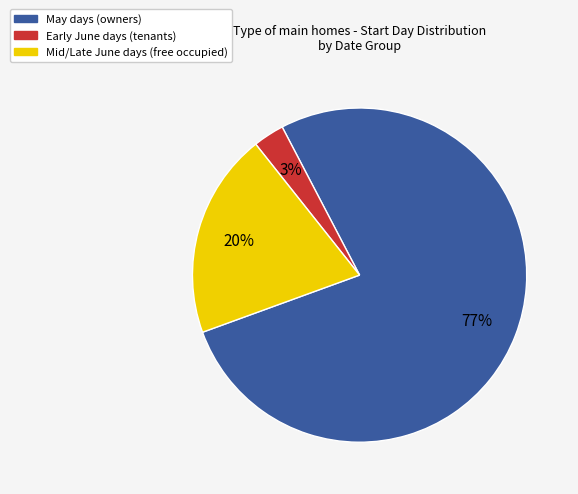

To the nearest percent, what is the average slice percentage?

33%